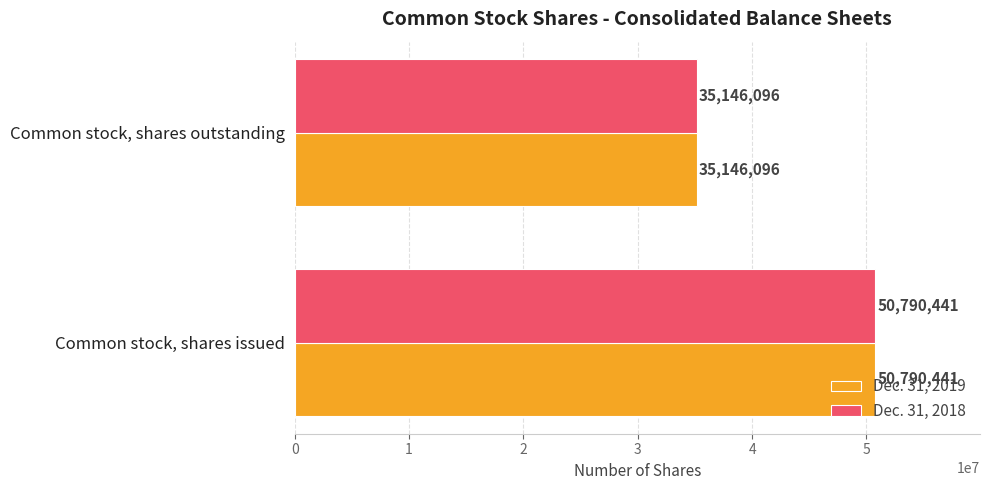

What is the lowest value of the Dec. 31, 2019 series?

35146096